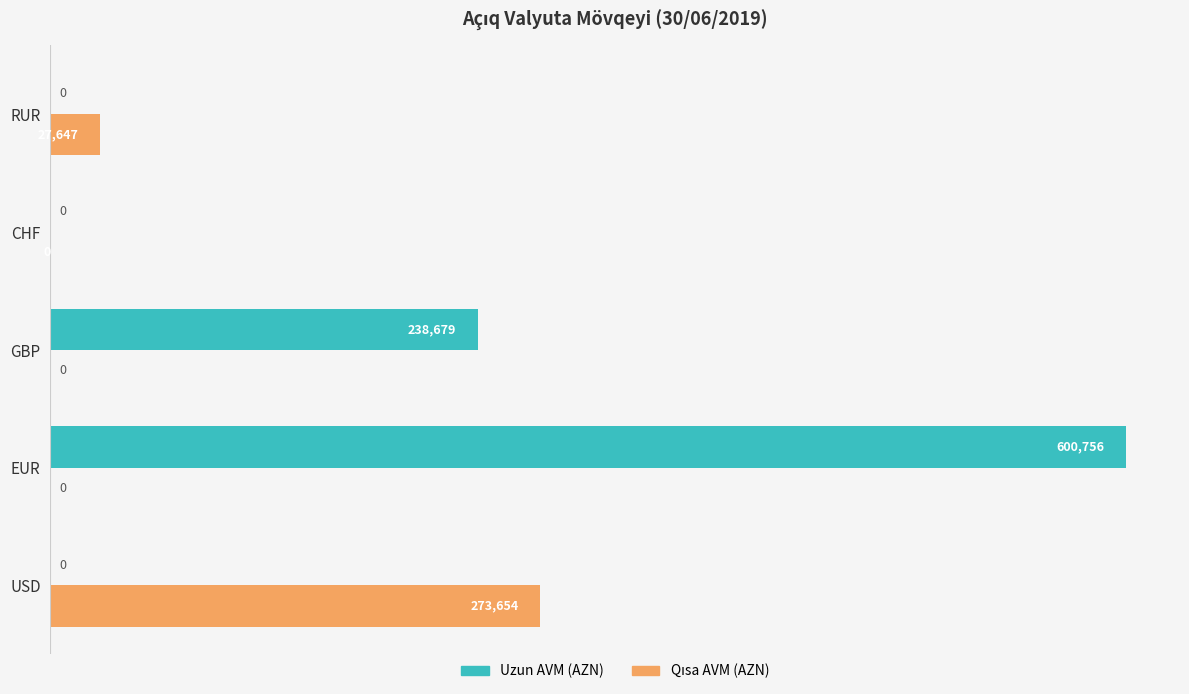

At which category is the sum across all series the highest?

EUR